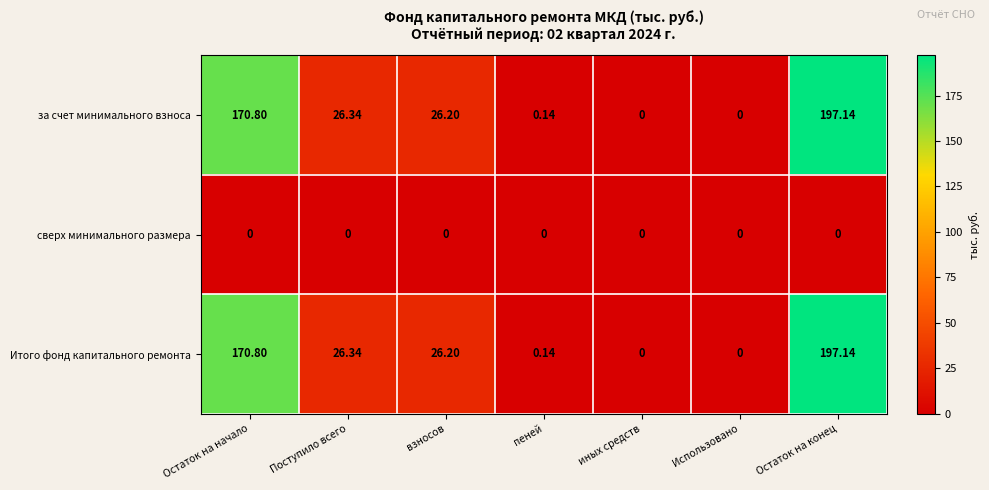

At which category is the sum across all series the highest?

Остаток на конец